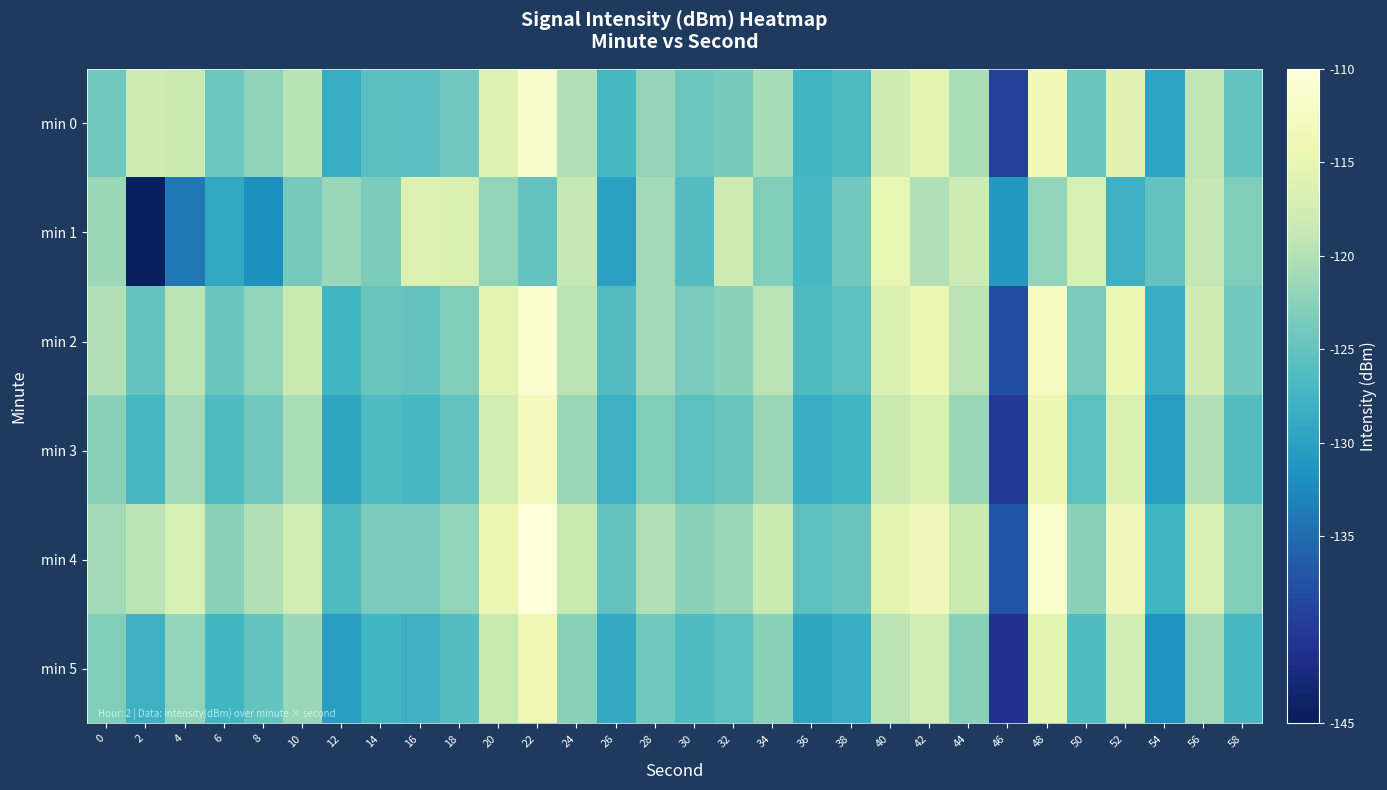

How many data points does each series have?

30